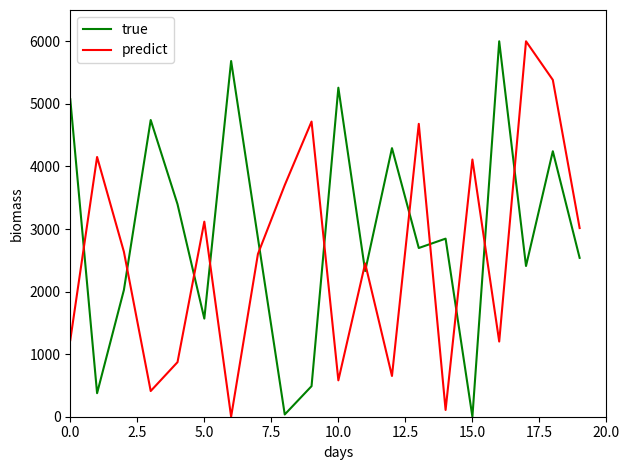

Which series has the largest total across all categories?

true